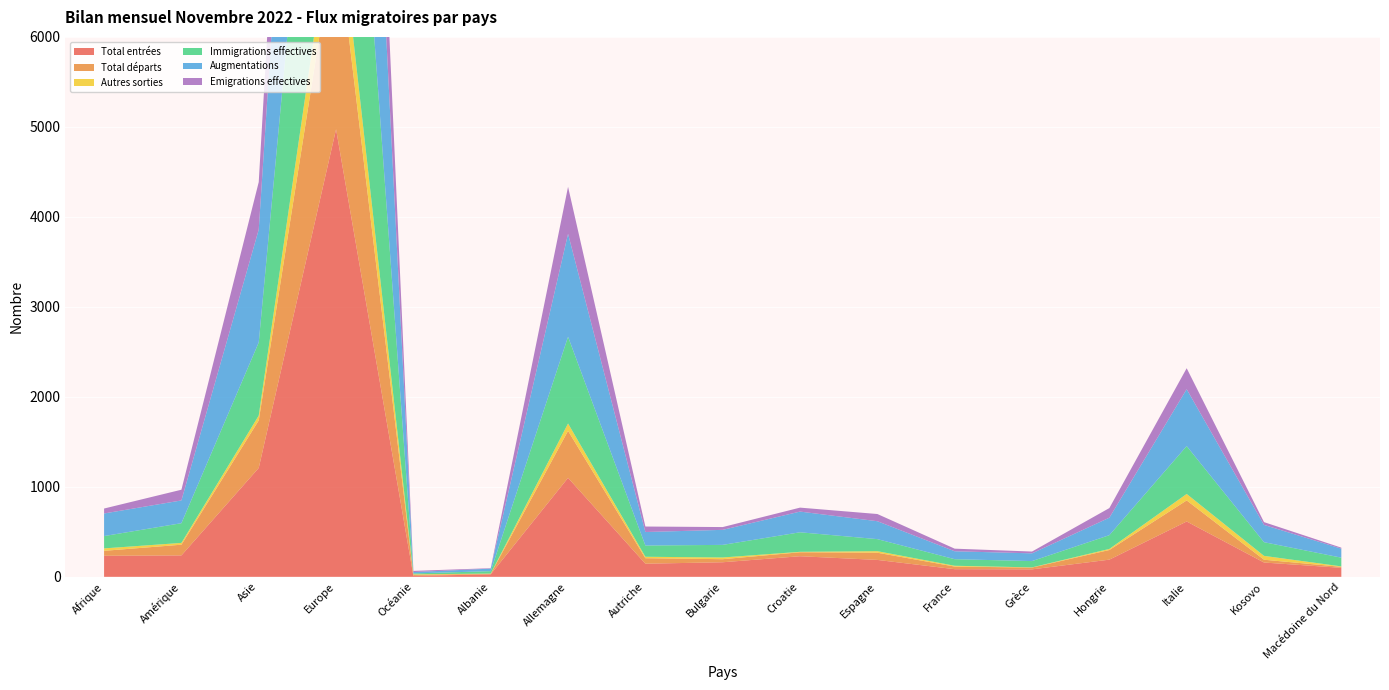

Reading right to left, transcribe all the data shown in this chart.

Total entrées: Macédoine du Nord=100	Kosovo=159	Italie=615	Hongrie=191	Grèce=83	France=85	Espagne=188	Croatie=229	Bulgarie=162	Autriche=146	Allemagne=1100	Albanie=28	Océanie=10	Europe=4974	Asie=1210	Amérique=238	Afrique=234
Total départs: Macédoine du Nord=11	Kosovo=31	Italie=234	Hongrie=107	Grèce=20	France=29	Espagne=80	Croatie=44	Bulgarie=34	Autriche=61	Allemagne=522	Albanie=5	Océanie=13	Europe=2207	Asie=528	Amérique=119	Afrique=55
Autres sorties: Macédoine du Nord=5	Kosovo=43	Italie=72	Hongrie=12	Grèce=2	France=9	Espagne=17	Croatie=5	Bulgarie=19	Autriche=16	Allemagne=82	Albanie=3	Océanie=5	Europe=504	Asie=54	Amérique=20	Afrique=27
Immigrations effectives: Macédoine du Nord=97	Kosovo=152	Italie=532	Hongrie=153	Grèce=70	France=73	Espagne=134	Croatie=217	Bulgarie=140	Autriche=125	Allemagne=964	Albanie=27	Océanie=10	Europe=4125	Asie=813	Amérique=219	Afrique=137
Augmentations: Macédoine du Nord=100	Kosovo=192	Italie=632	Hongrie=194	Grèce=86	France=88	Espagne=199	Croatie=230	Bulgarie=167	Autriche=150	Allemagne=1144	Albanie=28	Océanie=15	Europe=5189	Asie=1254	Amérique=253	Afrique=251
Emigrations effectives: Macédoine du Nord=11	Kosovo=31	Italie=233	Hongrie=107	Grèce=20	France=29	Espagne=80	Croatie=44	Bulgarie=31	Autriche=61	Allemagne=522	Albanie=5	Océanie=13	Europe=2202	Asie=528	Amérique=119	Afrique=55